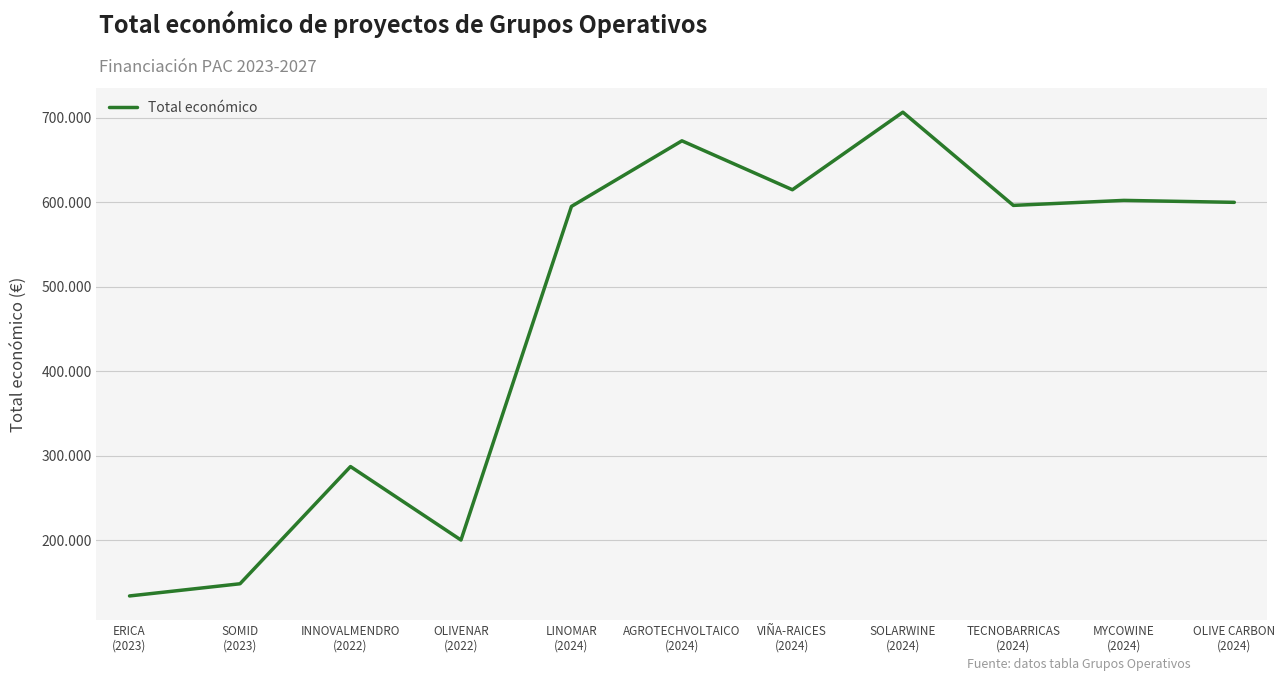

How many points are higher than both their immediate neighbors (excluding endpoints)?

4